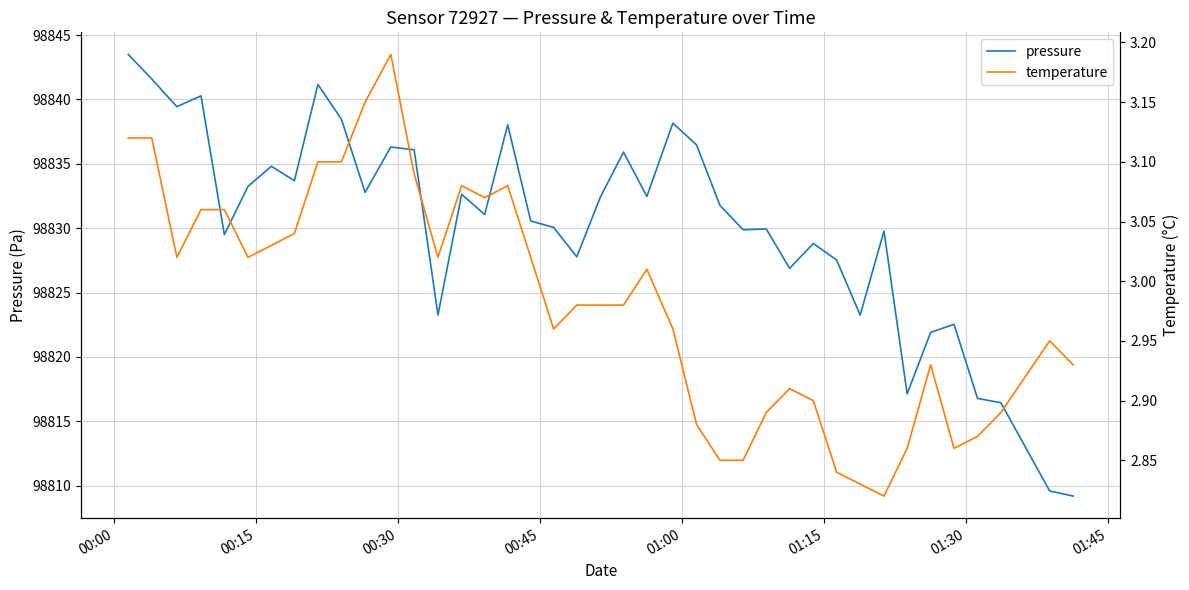

True or false: temperature and pressure cross at least once.

False